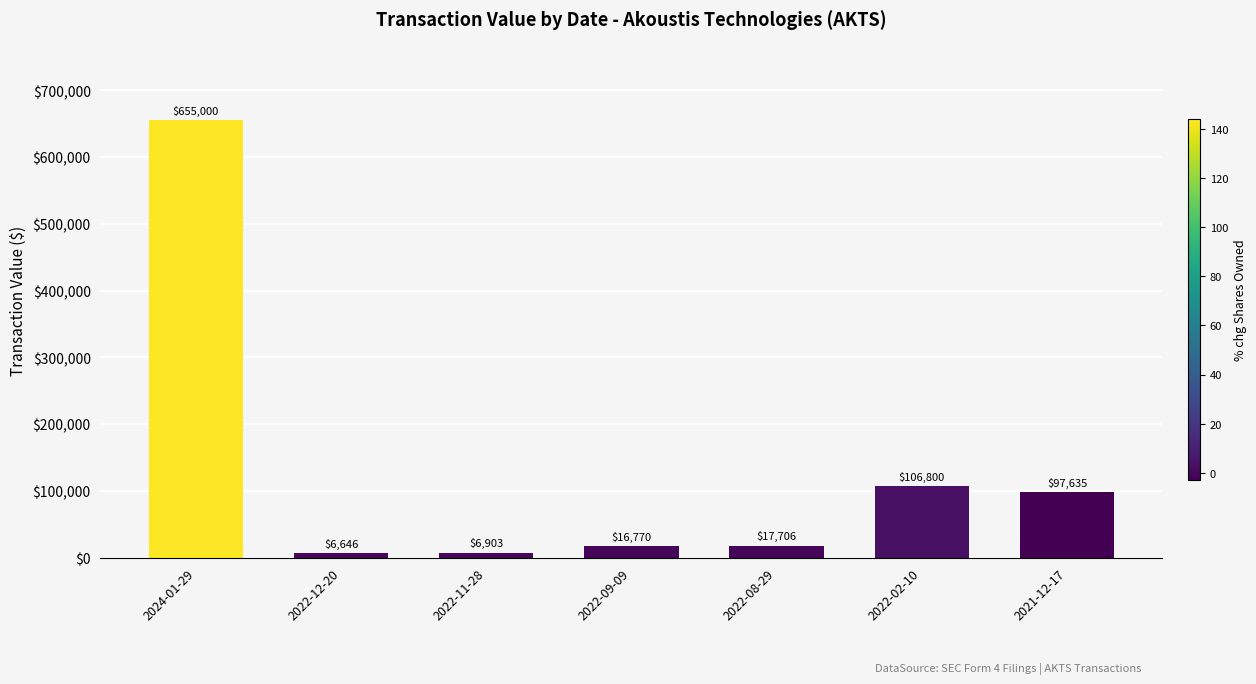

Is it true that the value at 2024-01-29 is 655000?

True